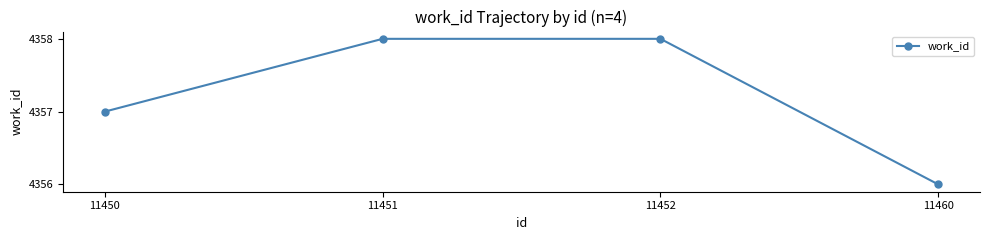

How many data points does each series have?

4